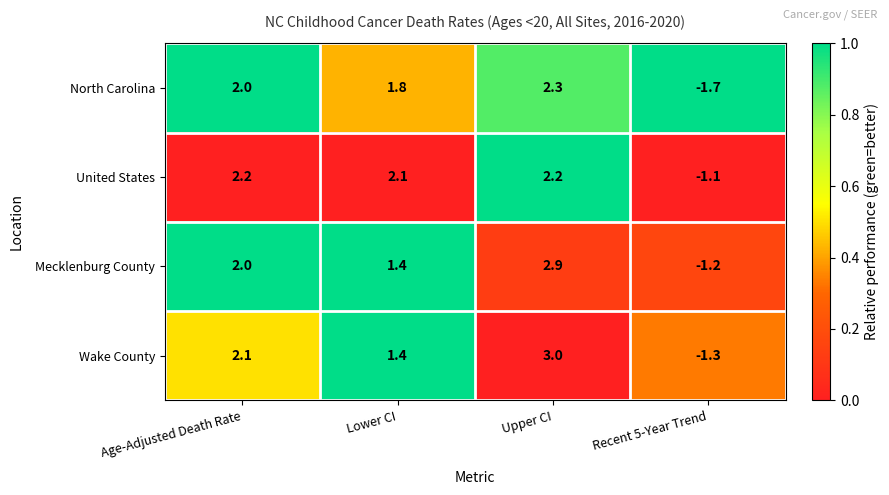

How many data points in Wake County are above 2?

2